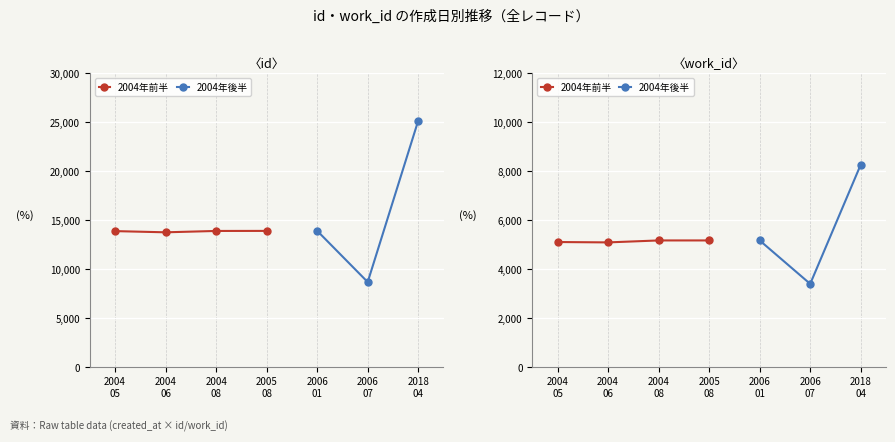

Rank the series by their average value, from highest to lowest.

id, work_id